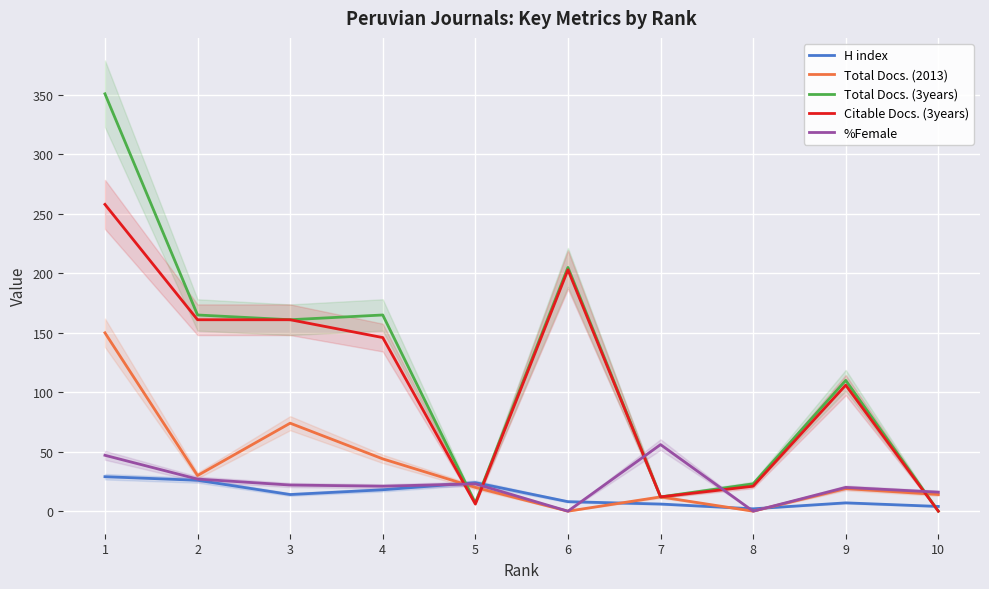

What is the value of the Total Docs. (3years) point at the 5th from the left?

7